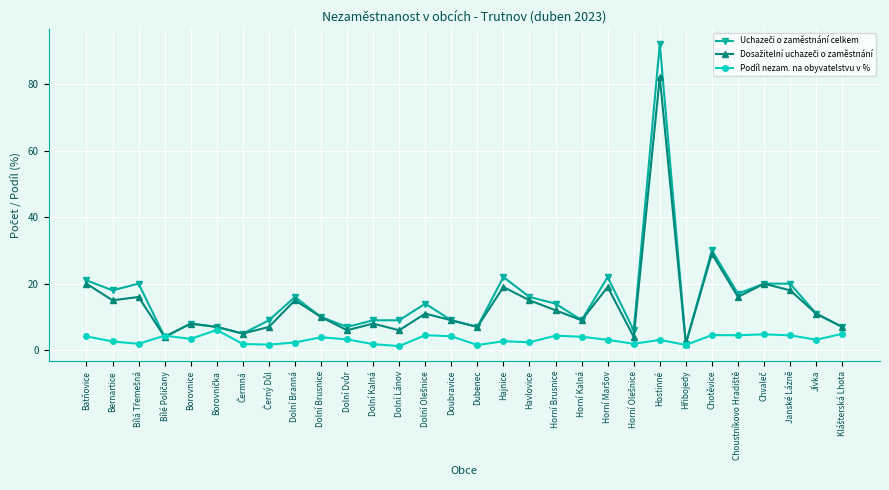

True or false: Podíl nezam. na obyvatelstvu v % has more than 1 interior local peaks.

True